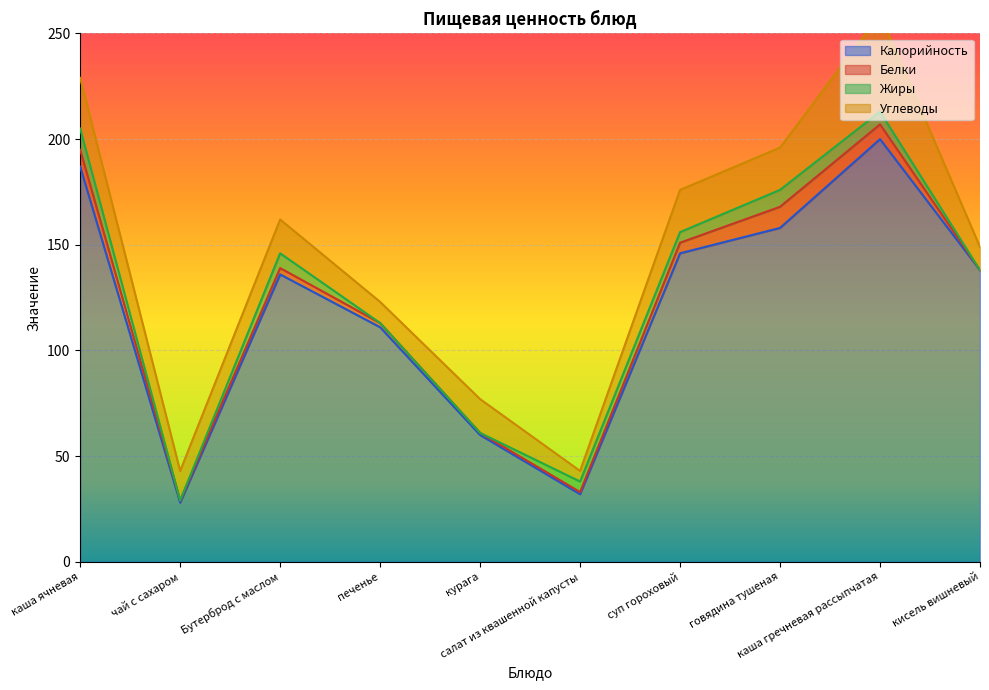

Count the Белки values in the range 1 to 7.

7